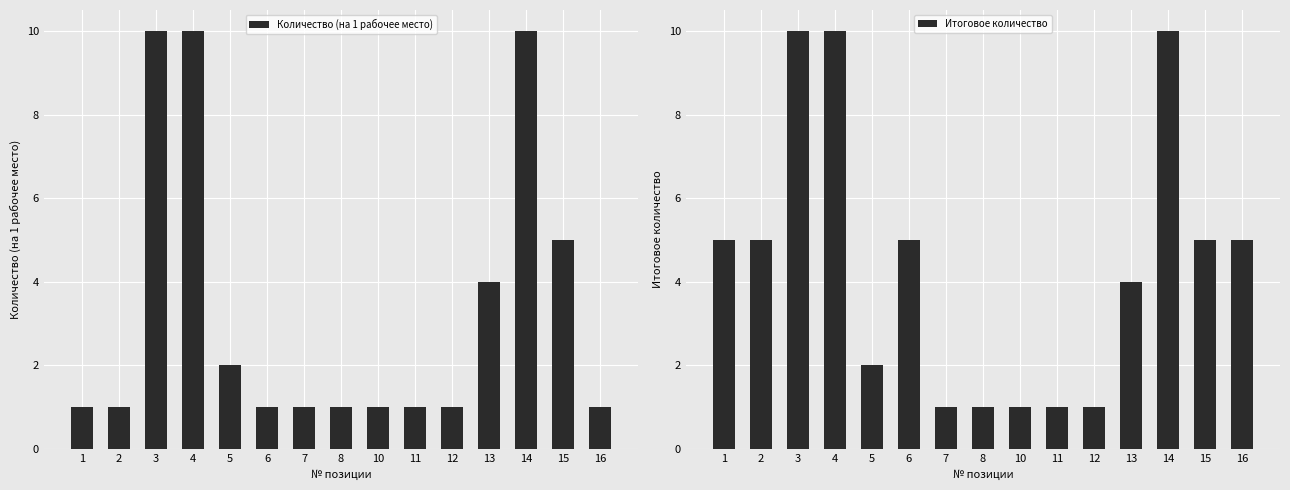

What is the sum of the Итоговое количество values at 6 and 11?

6